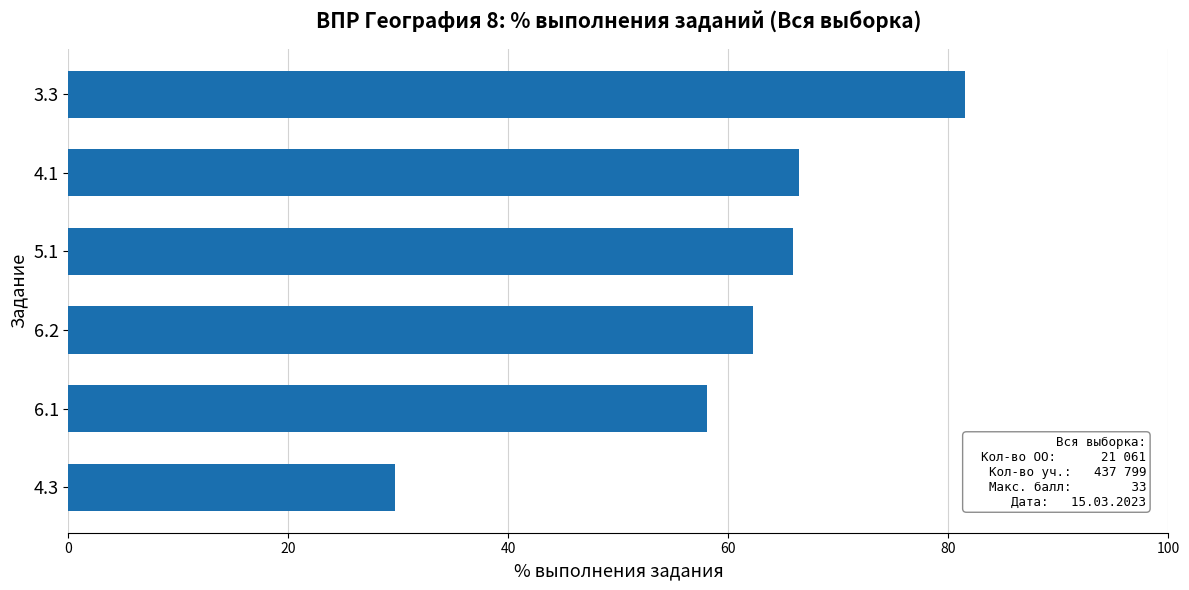

How many series are shown in this chart?

1